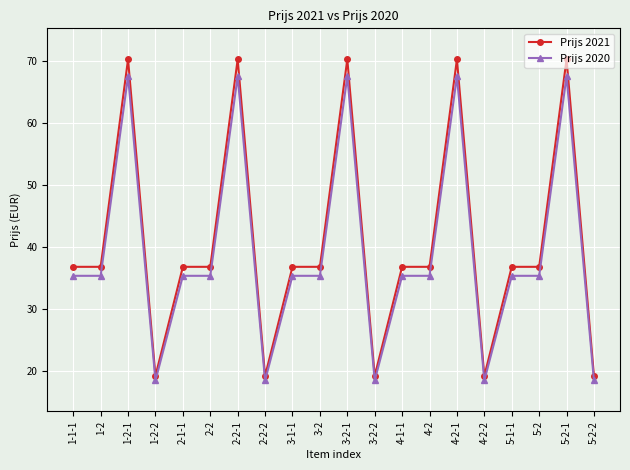

What is the label of the 19th point from the right?

1-2